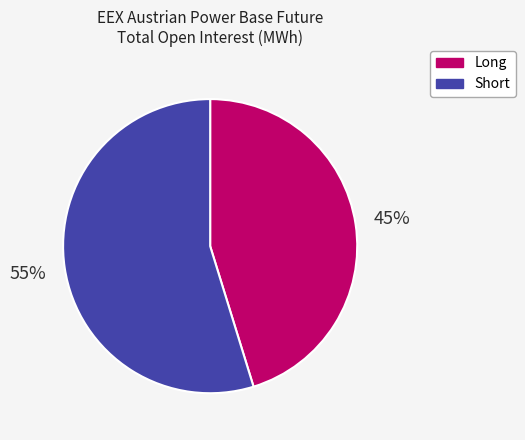

Between Long and Short, which is larger?

Short